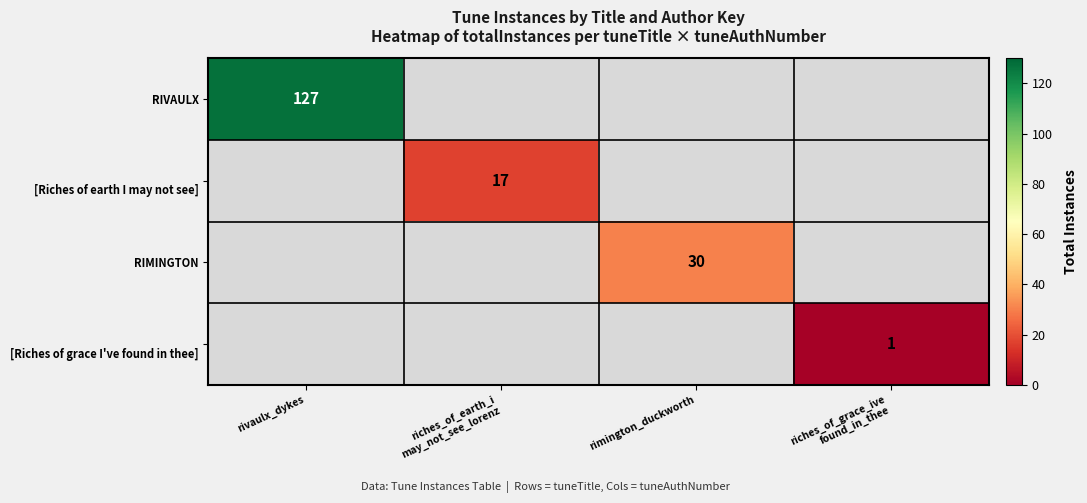

Is the value of [Riches of grace I've found in thee] at rivaulx_dykes greater than the value of RIMINGTON at riches_of_grace_ive found_in_thee?

No